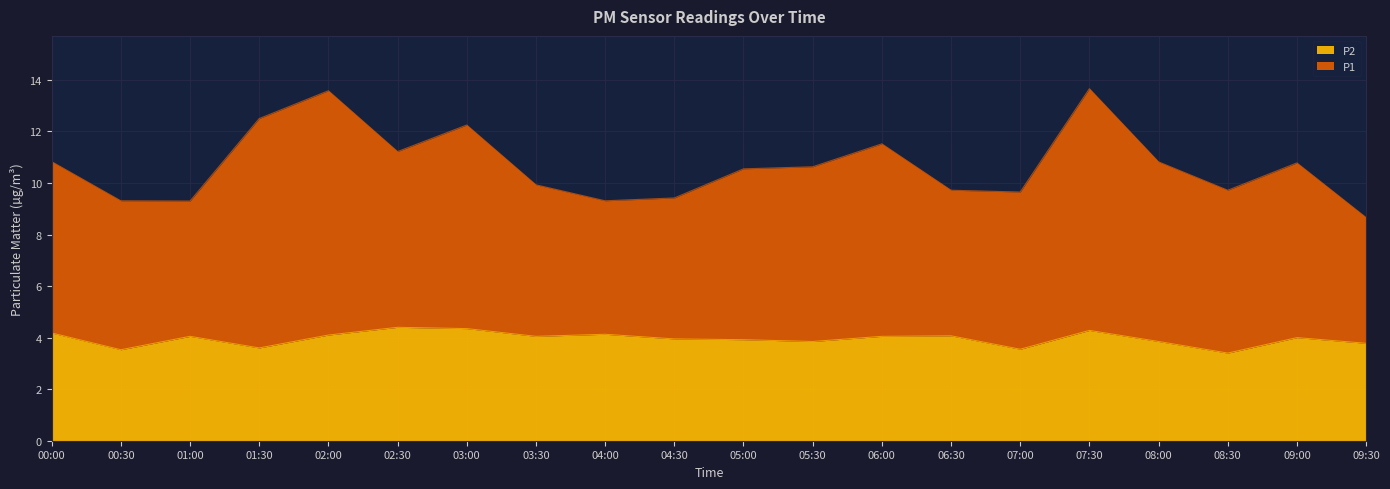

The P2 series shows 3.5 at 07:00. True or false?

True